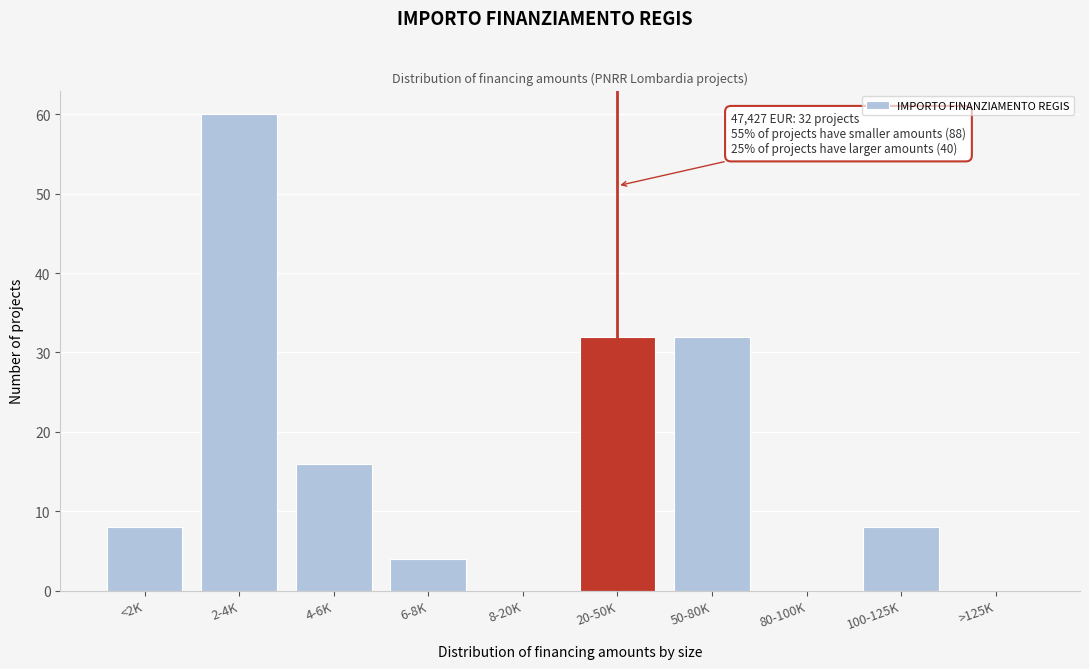

Reading left to right, list all the values displayed in this chart.

<2K=8	2-4K=60	4-6K=16	6-8K=4	8-20K=0	20-50K=32	50-80K=32	80-100K=0	100-125K=8	>125K=0